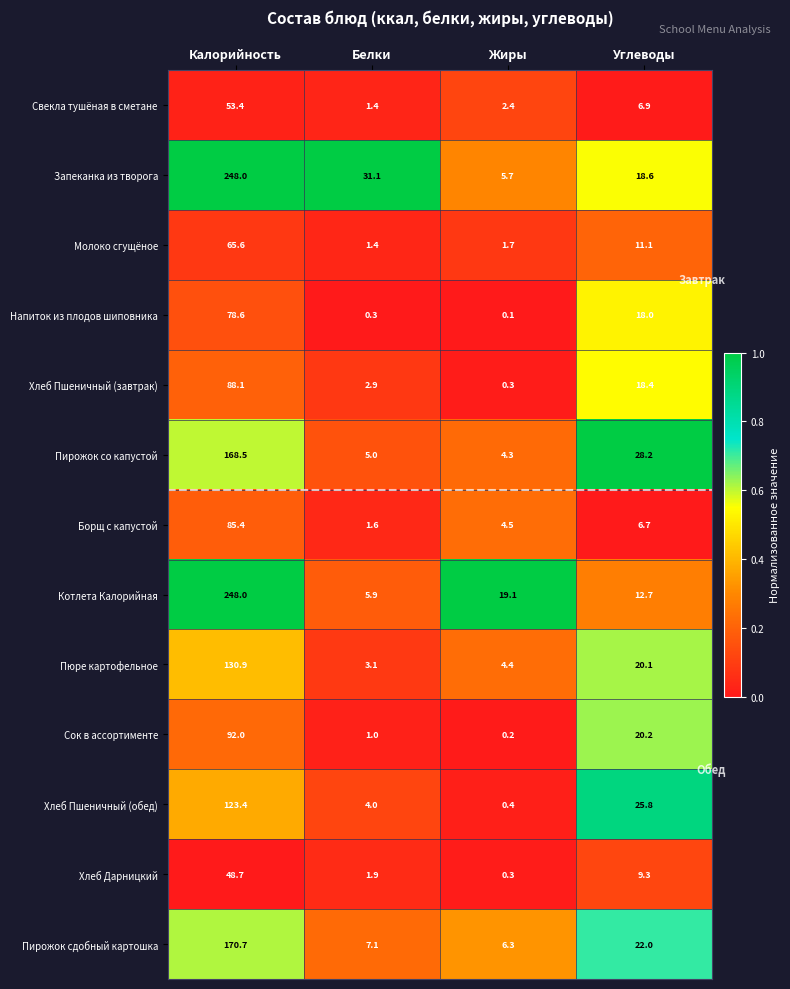

The Пюре картофельное series shows 4.4 at Жиры. True or false?

True